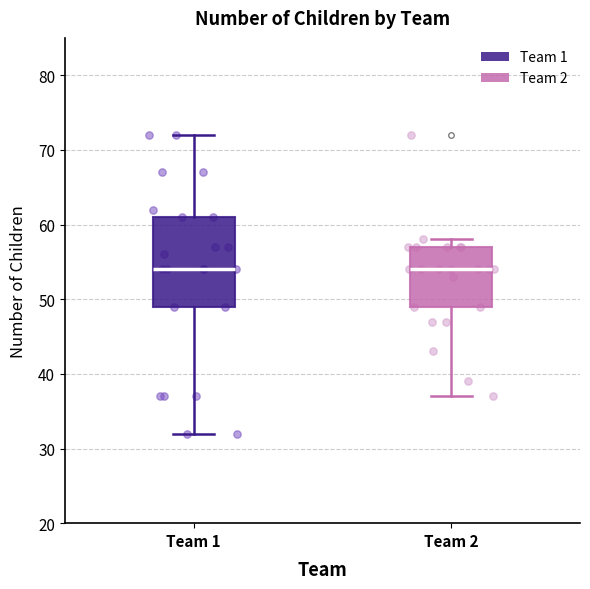

Reading left to right, transcribe this box plot: for each box, give where its median line is, the range the box spans, and where its two whiskers end, as read against the y-axis. The values are not printed on the chart, so give them approximately, as read against the axis.

Team 1: median 54, box 49 to 61, whiskers 32 to 72
Team 2: median 54, box 49 to 57, whiskers 37 to 58